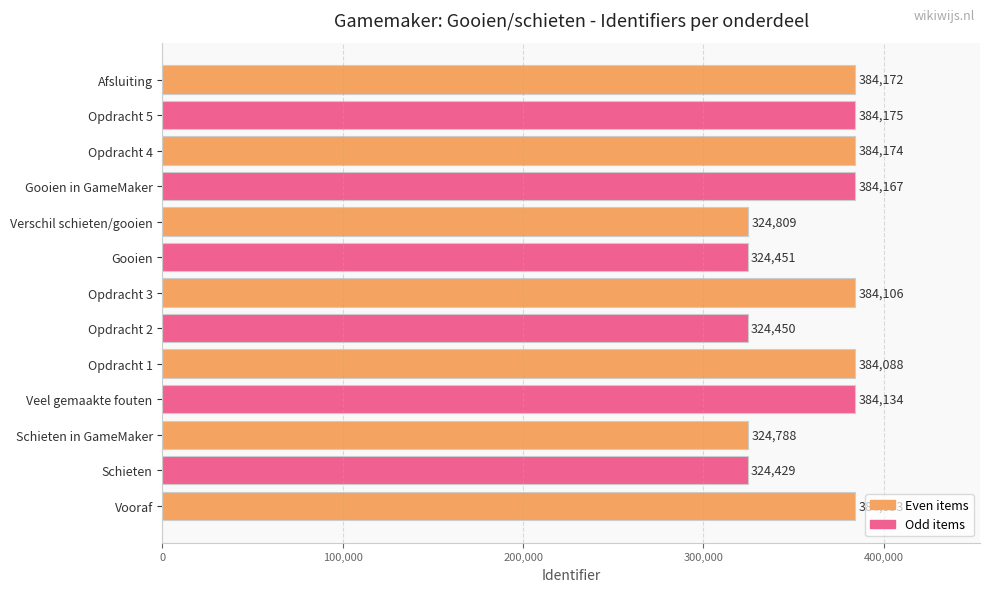

What is the sum of all values?

4696036